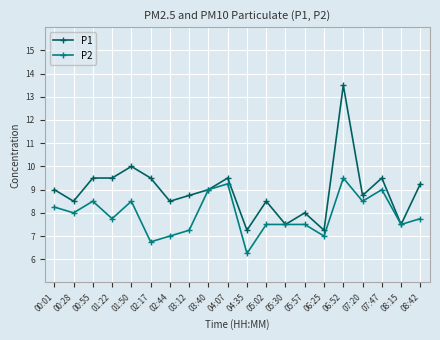

What is the greatest value displayed?

13.5